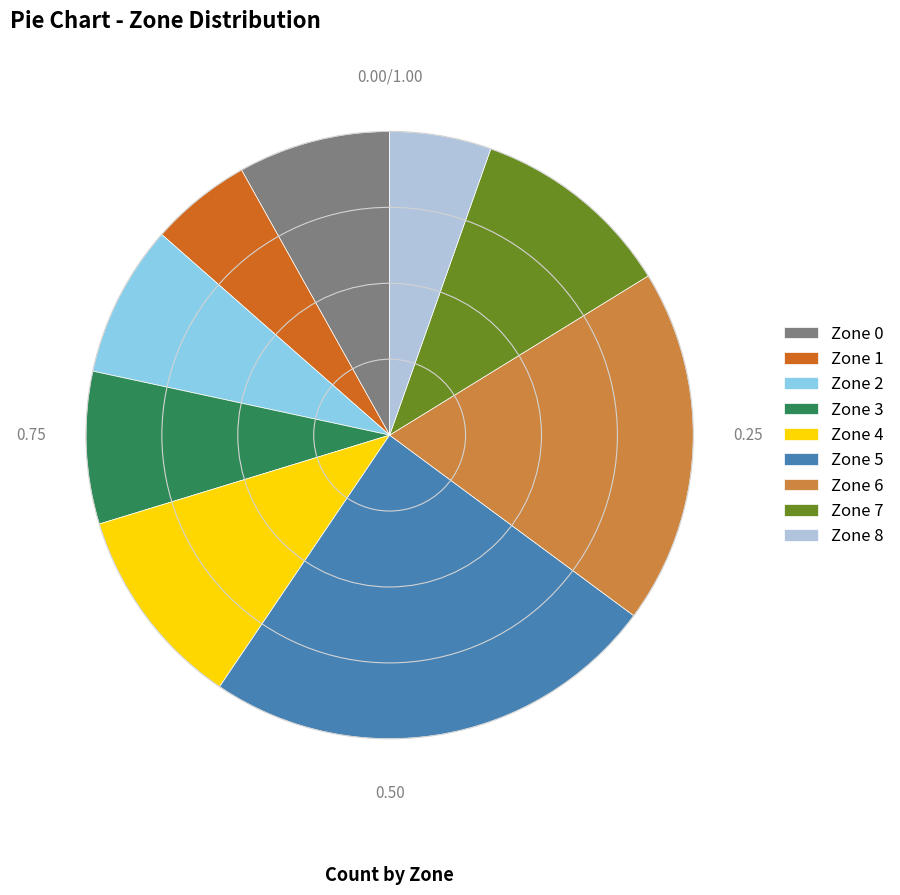

What is the largest slice in the pie chart?

Zone 5